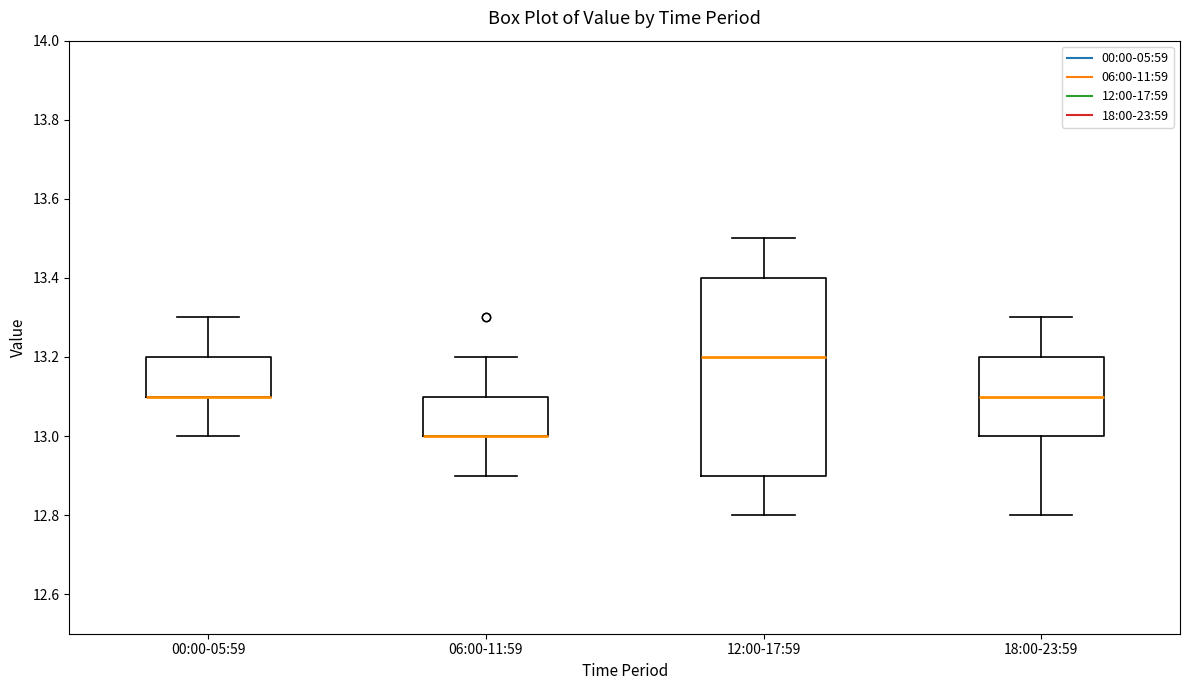

Reading left to right, read every box against the y-axis: the position of its median line, the range the box covers, and the ends of its whiskers. The values are not printed on the chart, so give them approximately, as read against the axis.

00:00-05:59: median 13.1 (drawn on the box's lower edge), box 13.1 to 13.2, whiskers 13.0 to 13.3
06:00-11:59: median 13.0 (drawn on the box's lower edge), box 13.0 to 13.1, whiskers 12.9 to 13.2
12:00-17:59: median 13.2, box 12.9 to 13.4, whiskers 12.8 to 13.5
18:00-23:59: median 13.1, box 13.0 to 13.2, whiskers 12.8 to 13.3